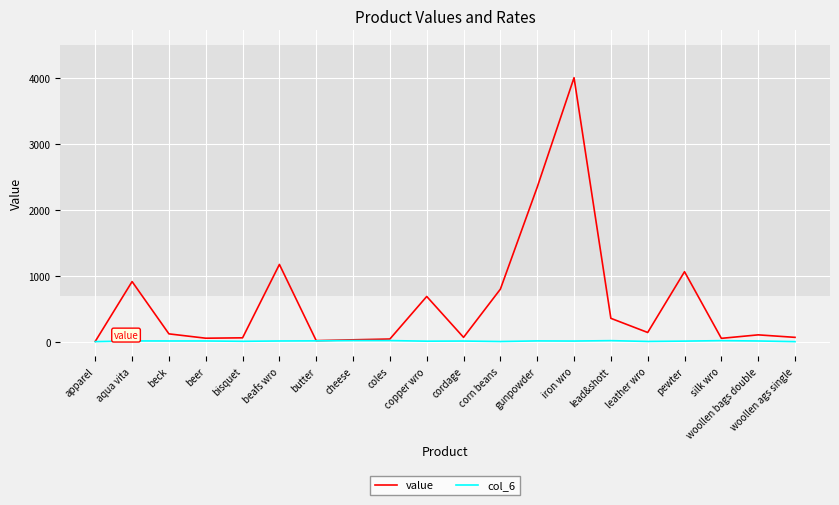

What is the difference between the maximum and minimum values in the value series?

4004